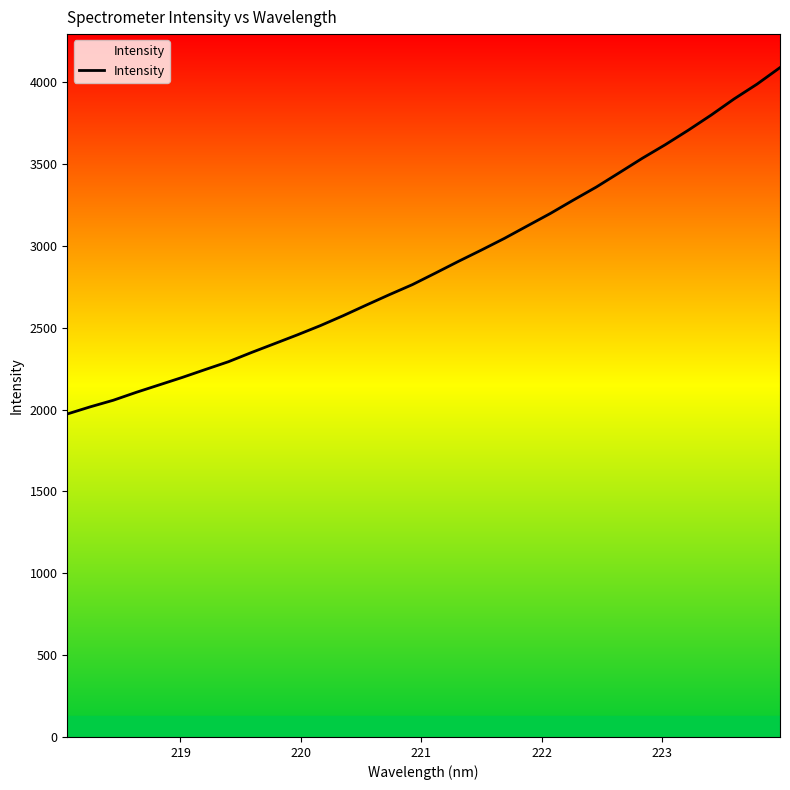

What is the greatest value displayed?

4088.4